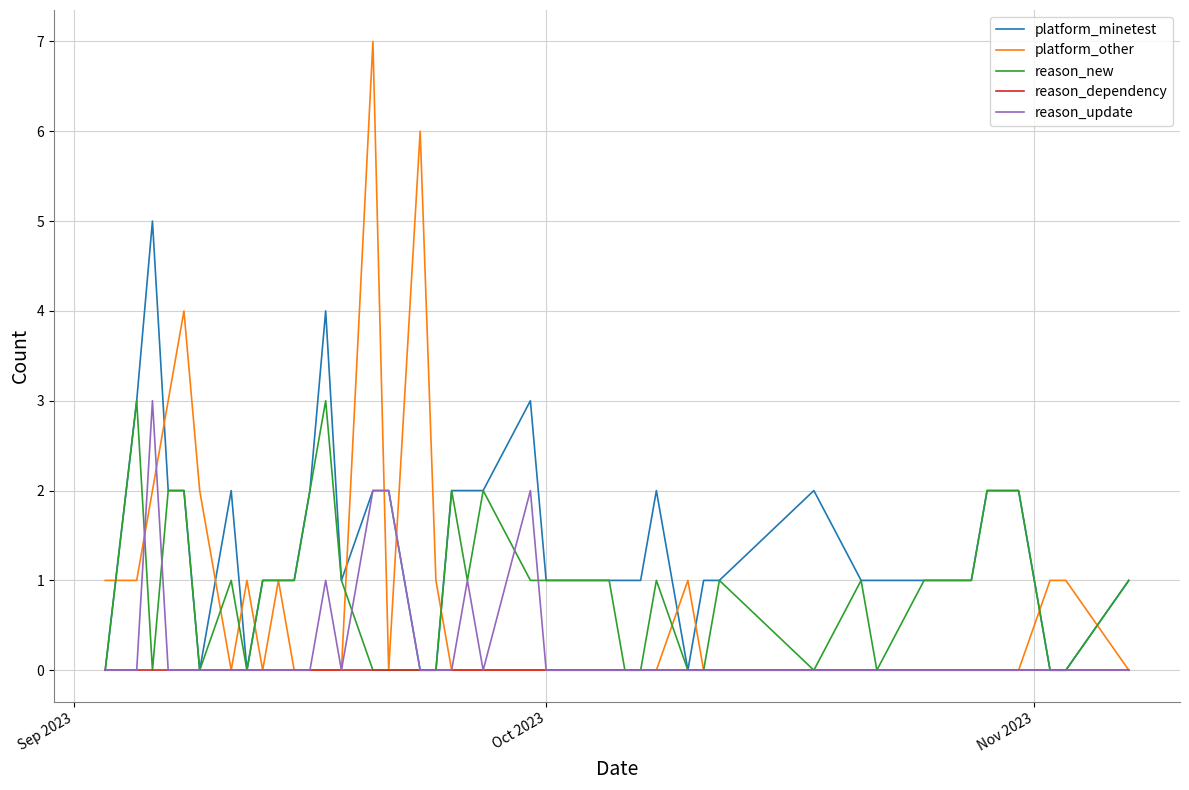

Which series has the largest total across all categories?

platform_minetest